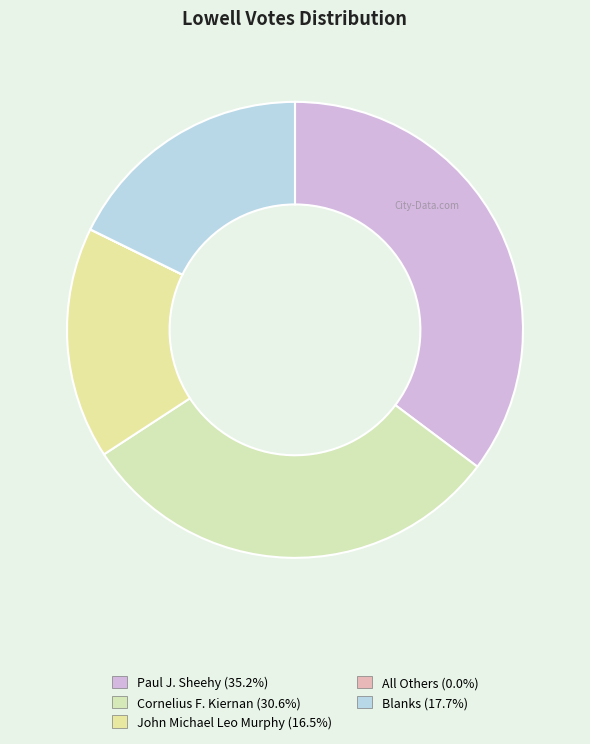

Does Cornelius F. Kiernan represent more than half of the total?

No